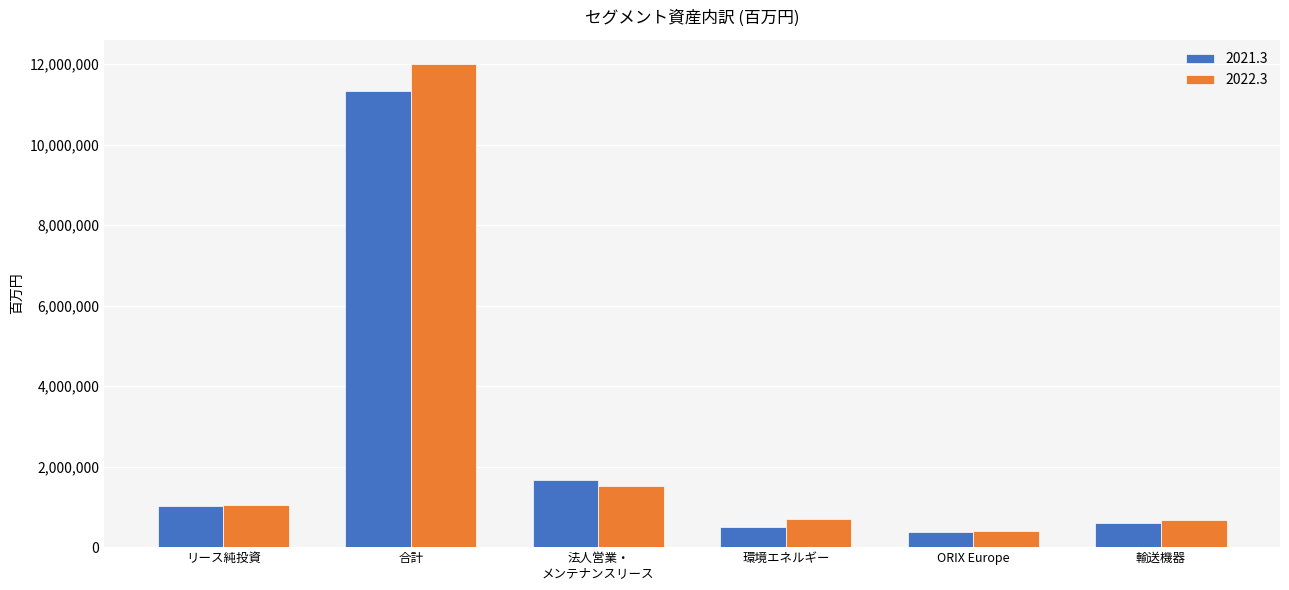

Rank the series at 合計 from lowest to highest value.

2021.3, 2022.3